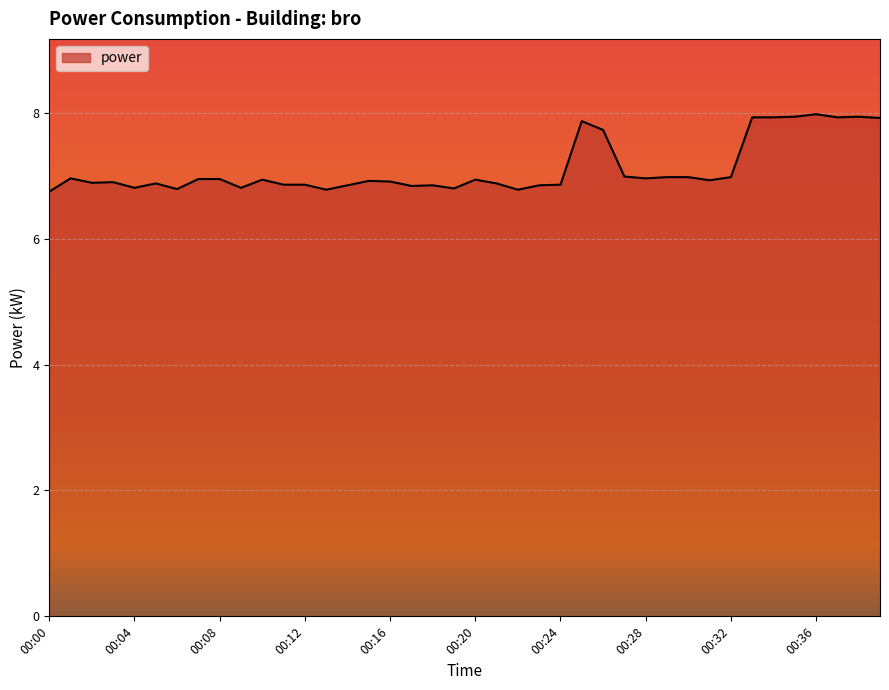

True or false: there are more than 0 points higher than both neighbors.

True